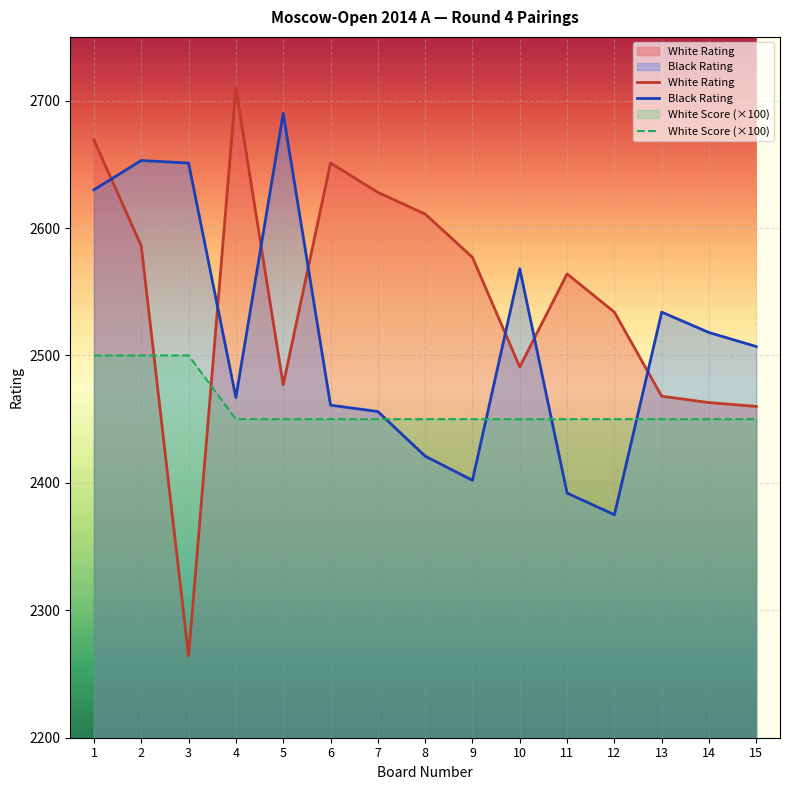

Between 9 and 7, which is larger?

7